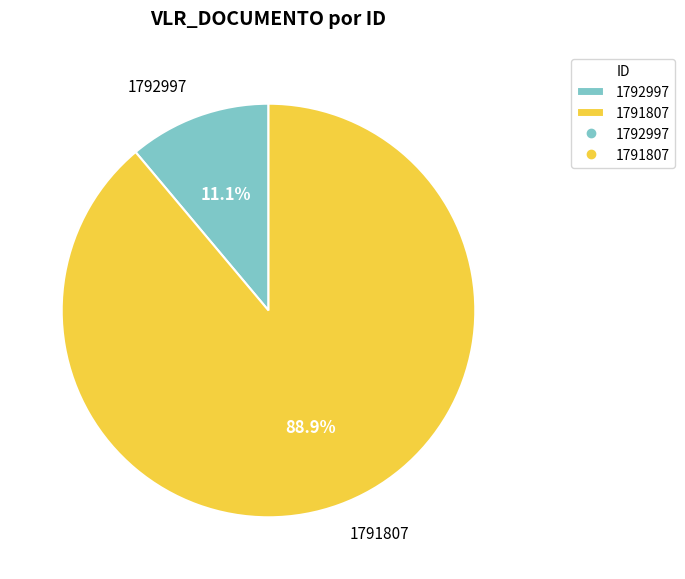

Between 1791807 and 1792997, which is larger?

1791807